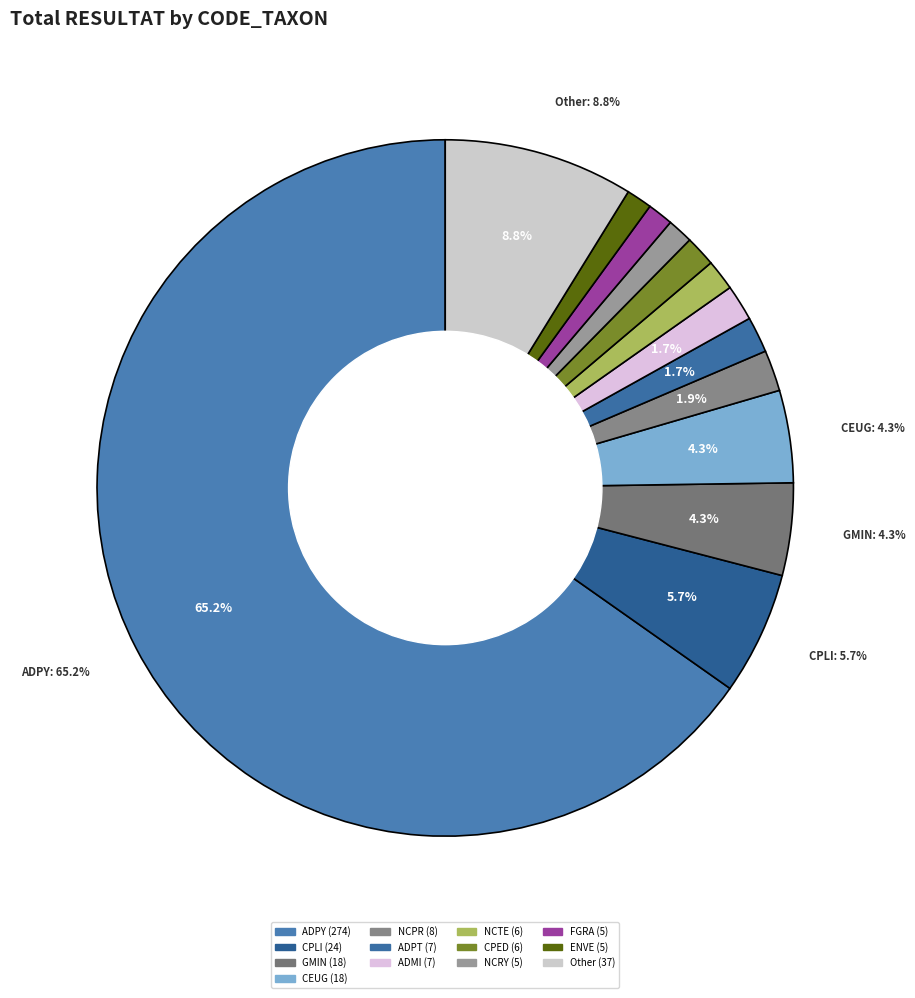

What is the majority slice?

ADPY